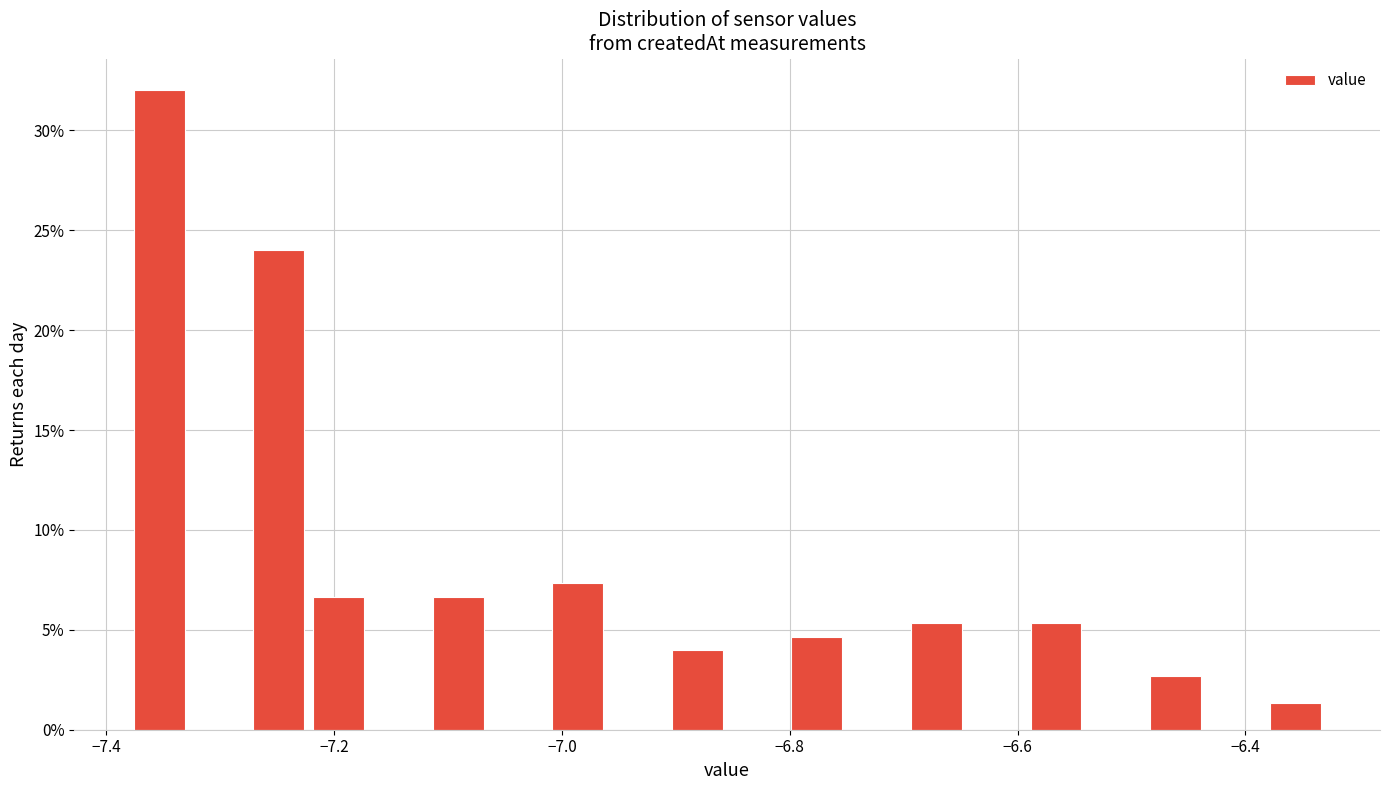

Around what value on the x-axis is the tallest bar? Give the approximate position of its centre, as read against the axis.

-7.36